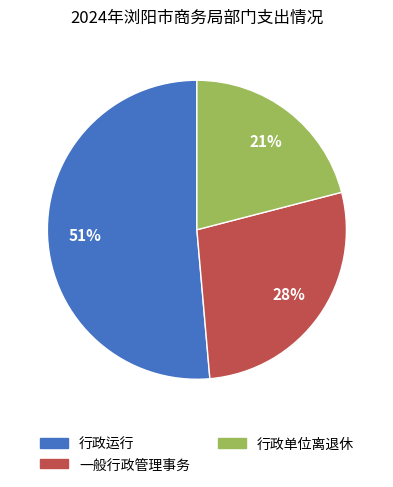

To the nearest percent, what is the difference between the 一般行政管理事务 and 行政单位离退休 slice percentages?

7%